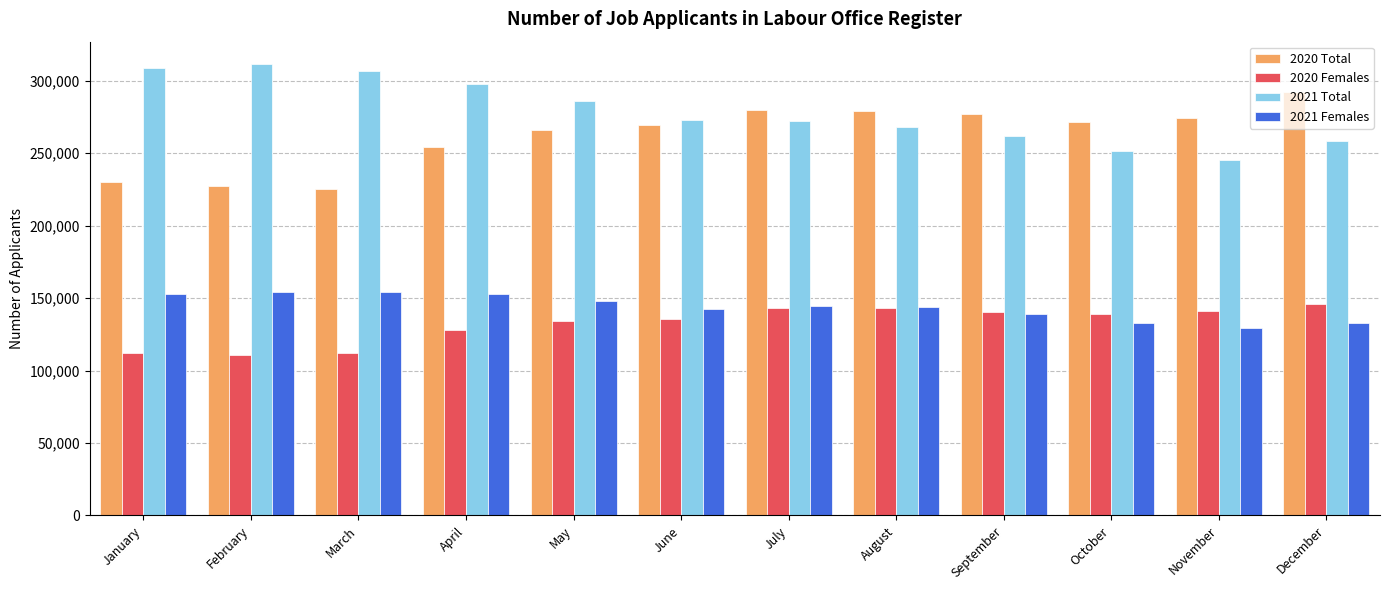

Rank the series at December from lowest to highest value.

2021 Females, 2020 Females, 2021 Total, 2020 Total